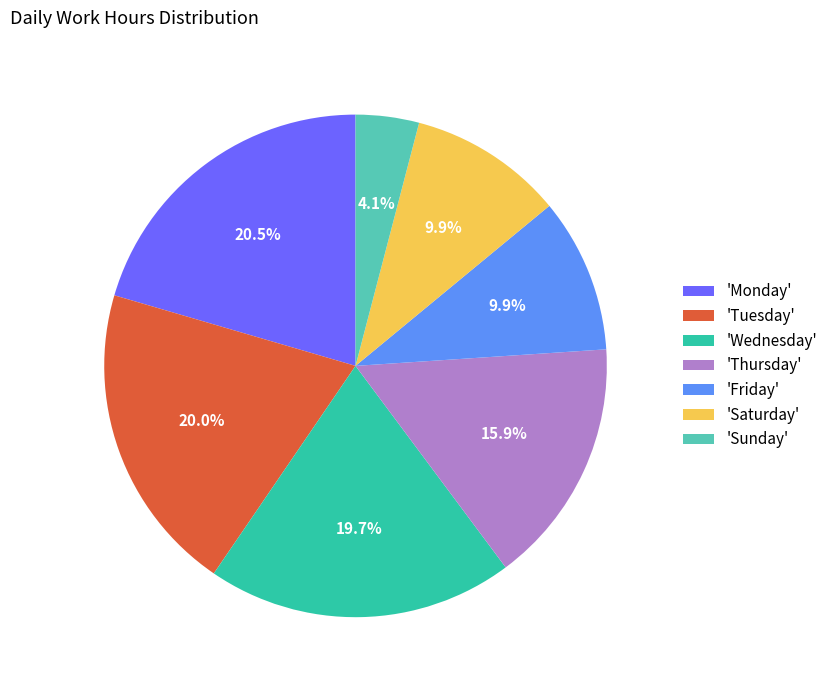

Which category has the smallest portion of the pie?

'Sunday'